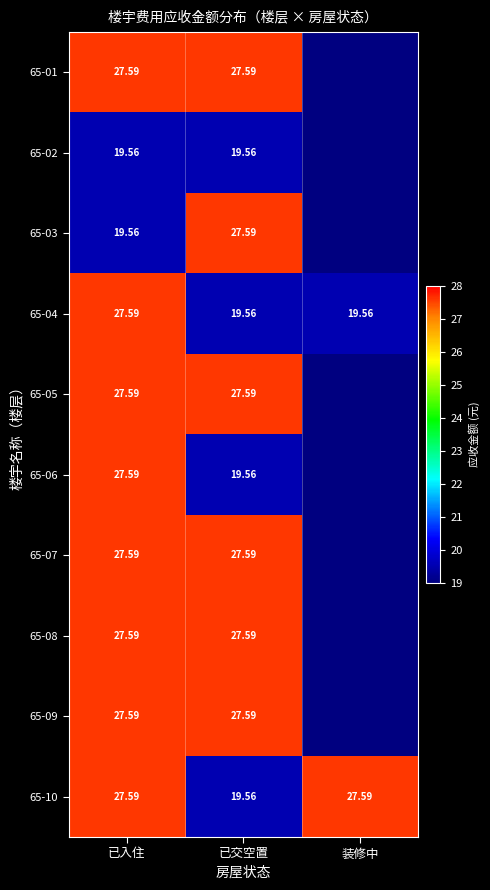

Where is 65-10 nearest to the value 23?

已交空置